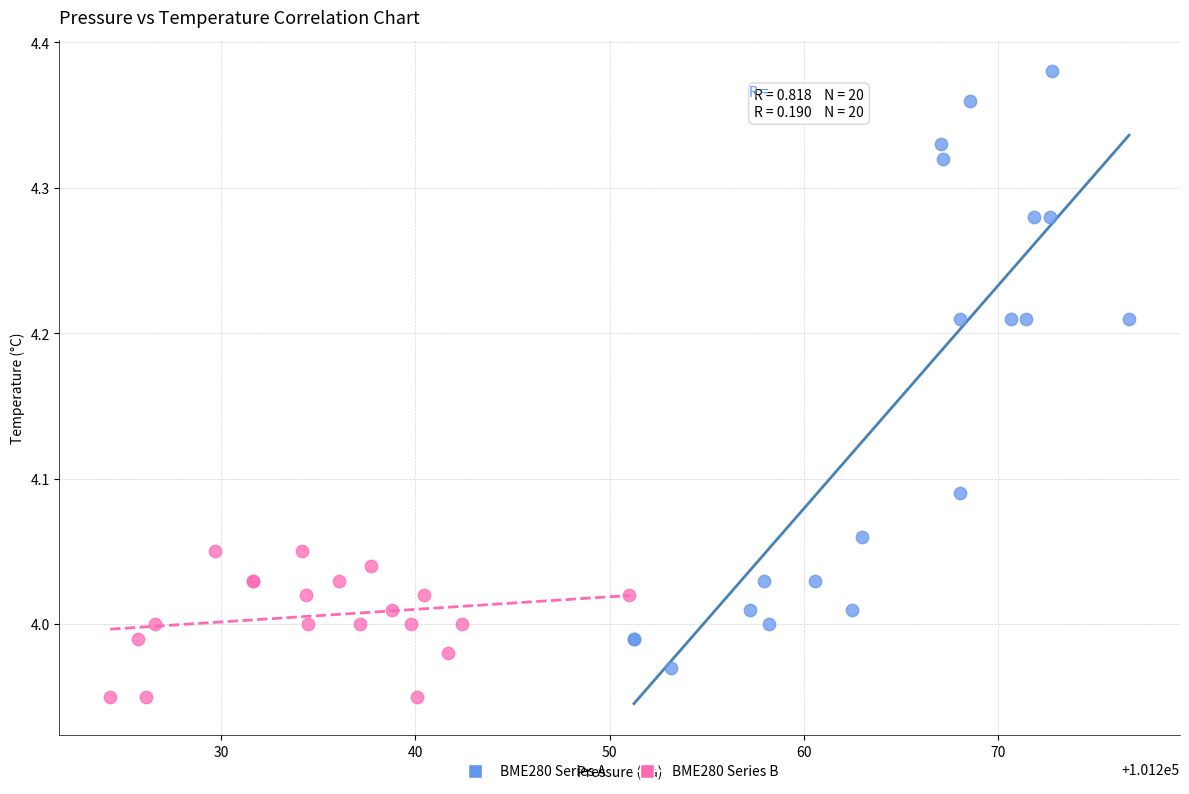

Which series has the largest Y range (max minus min)?

BME280 Series A